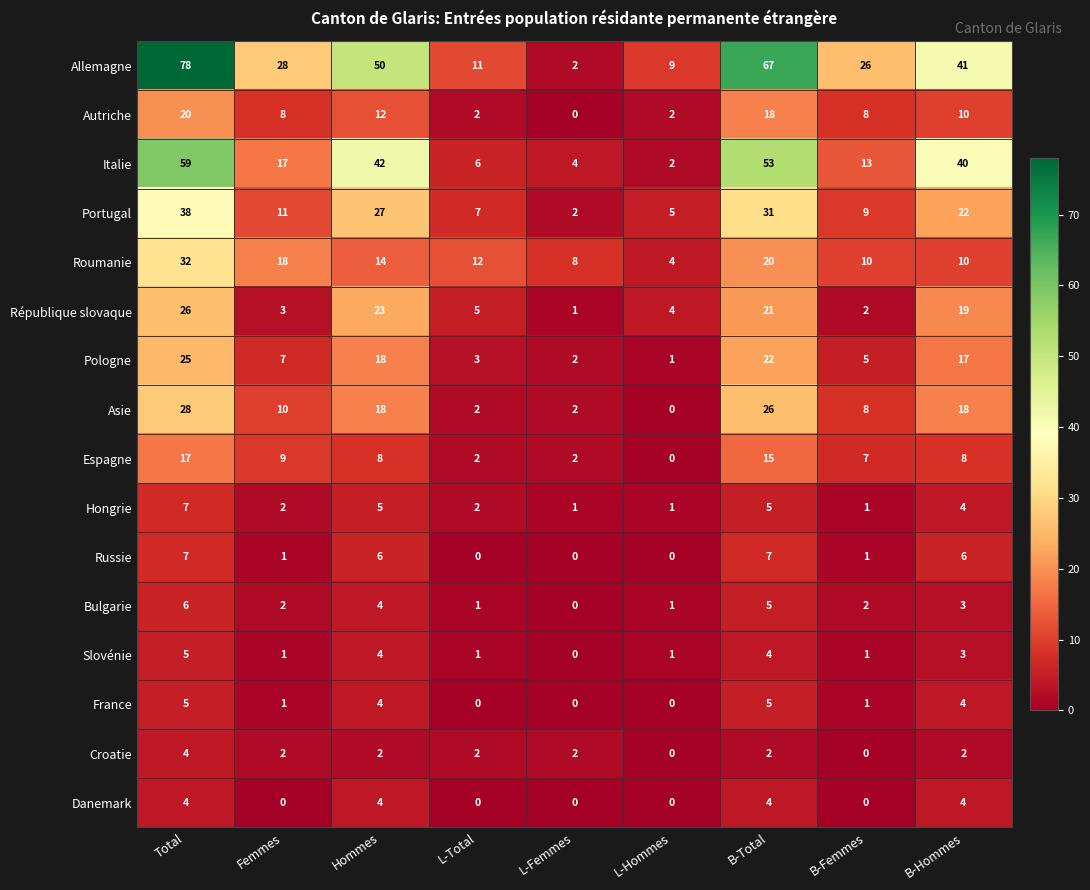

What is the maximum value for Hongrie?

7